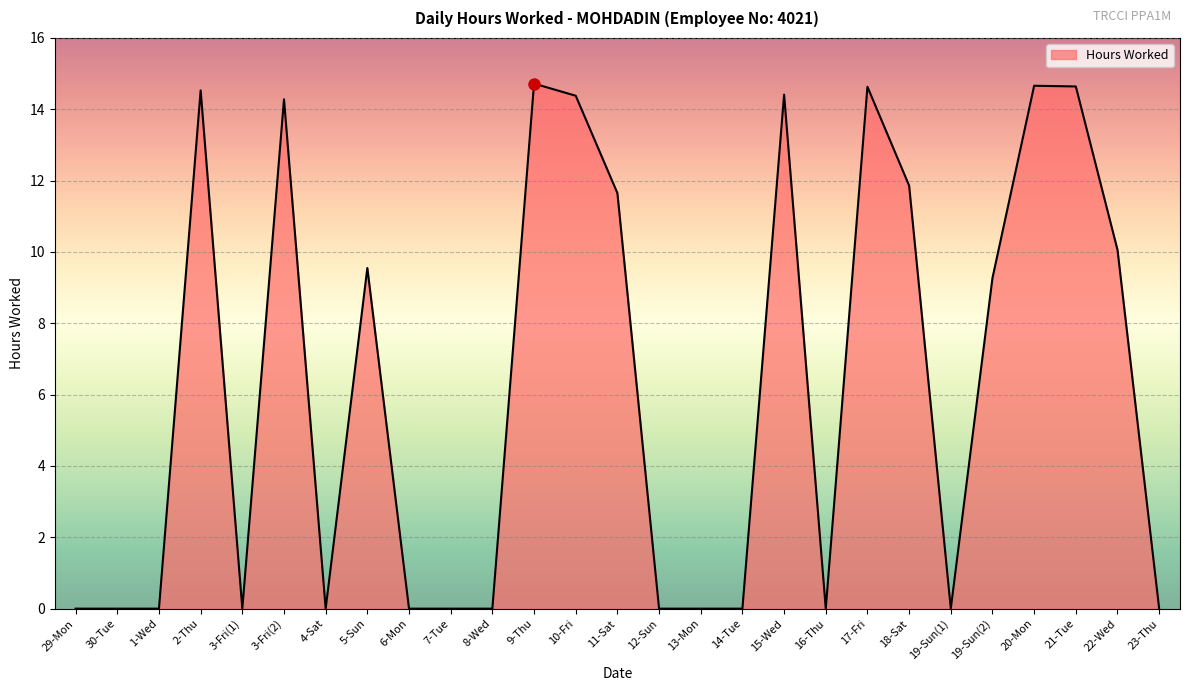

What is the average value?

6.2